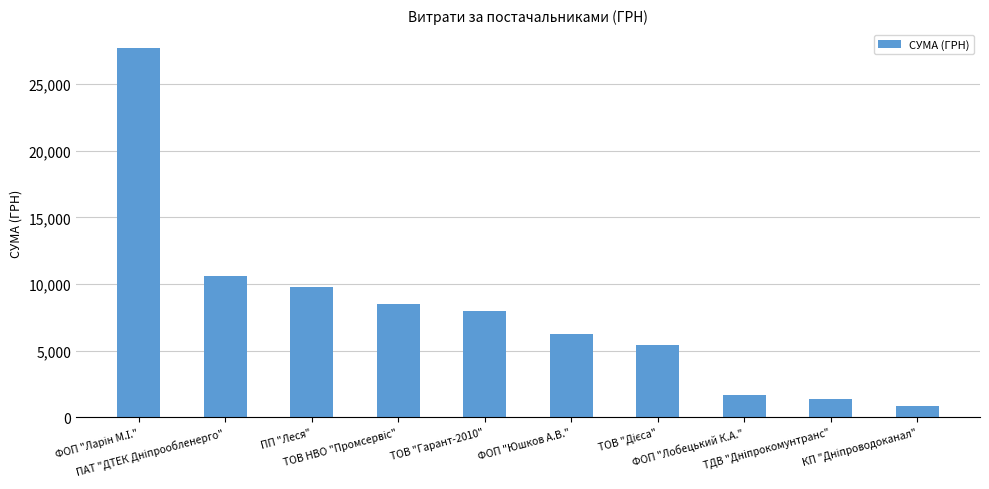

What is the greatest value displayed?

27756.5